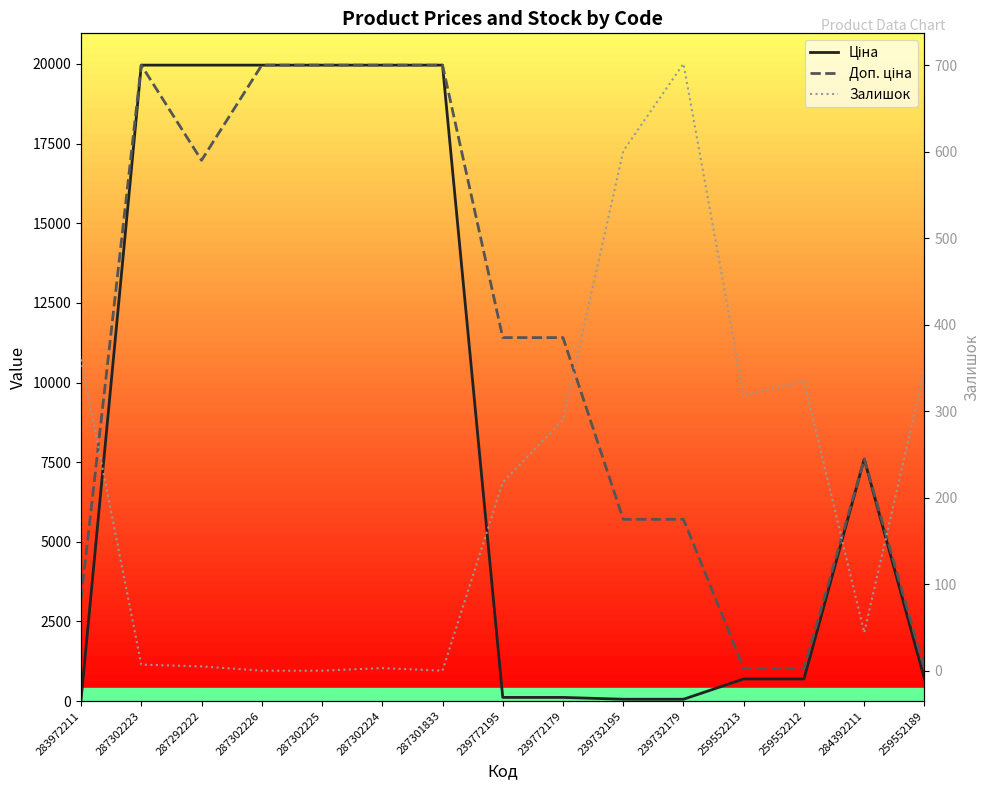

What are all the series names shown in the legend?

Ціна, Доп. ціна, Залишок